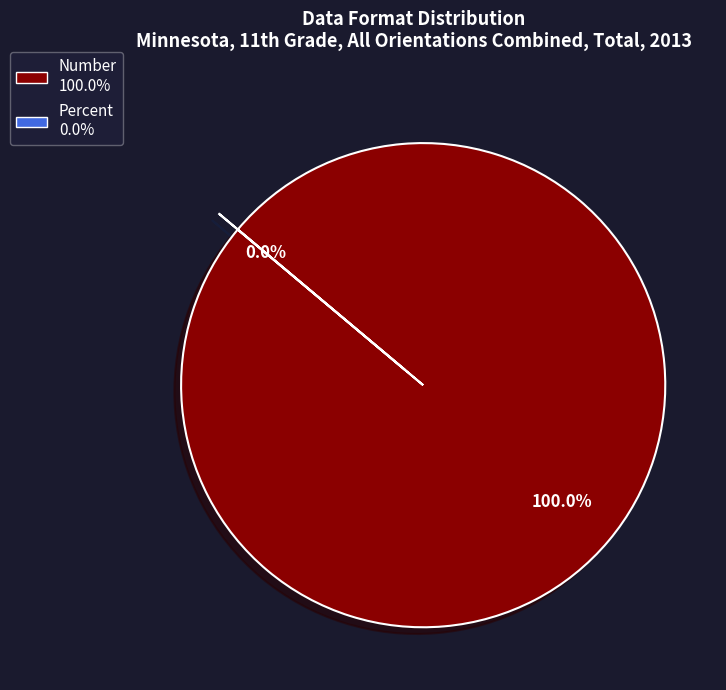

The Number slice represents 86% of the pie. True or false?

False